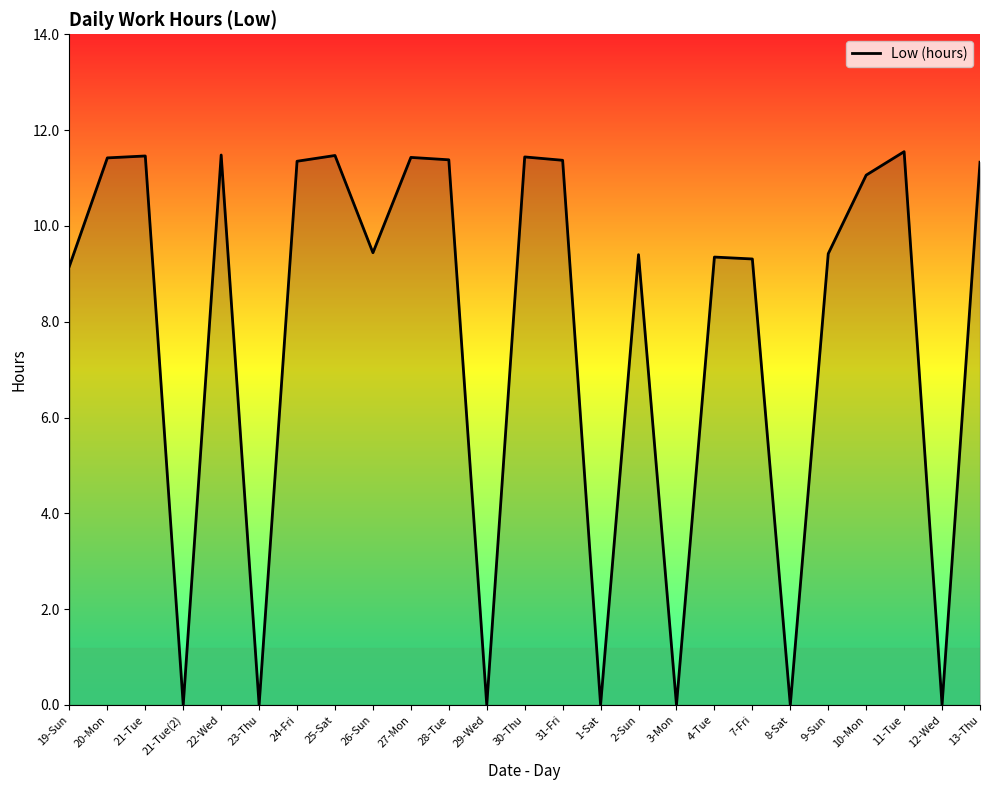

What is the difference between the maximum and minimum values?

11.6